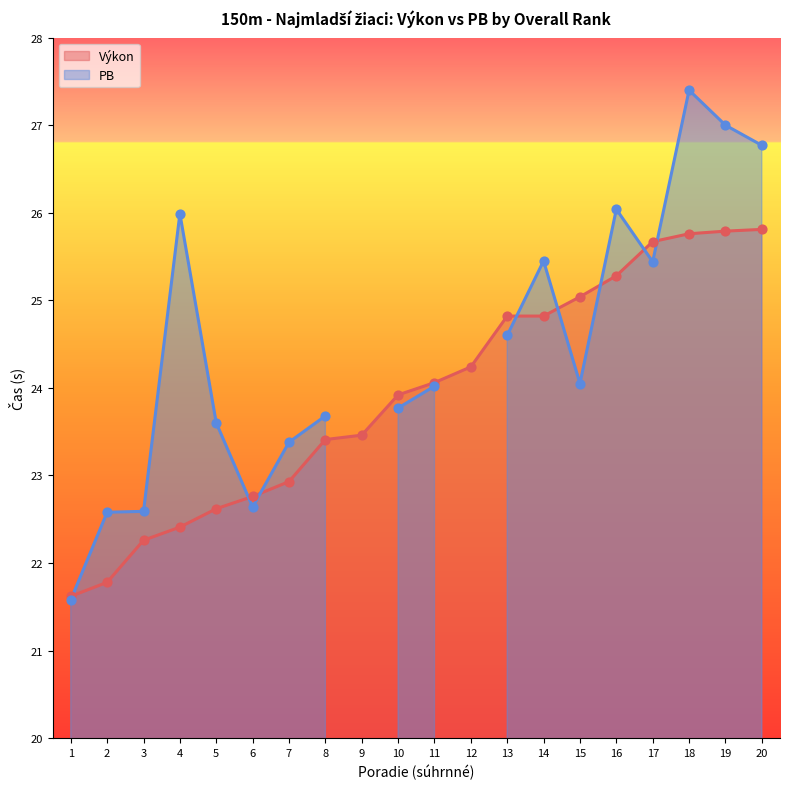

What is the change in value from 17 to 20?

+0.1